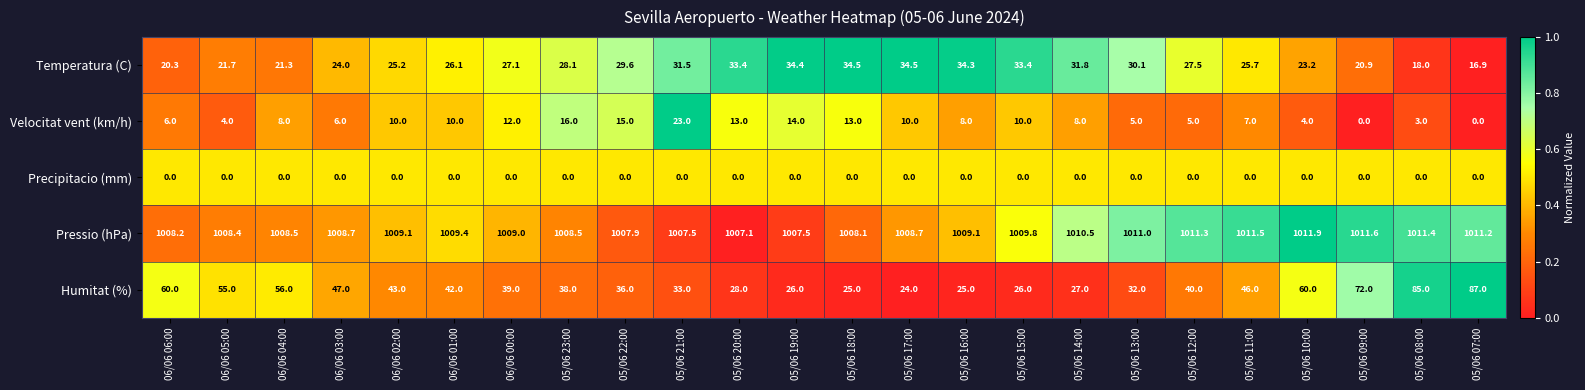

What is the difference between the second highest and second lowest values in the Humitat (%) series?

60.0